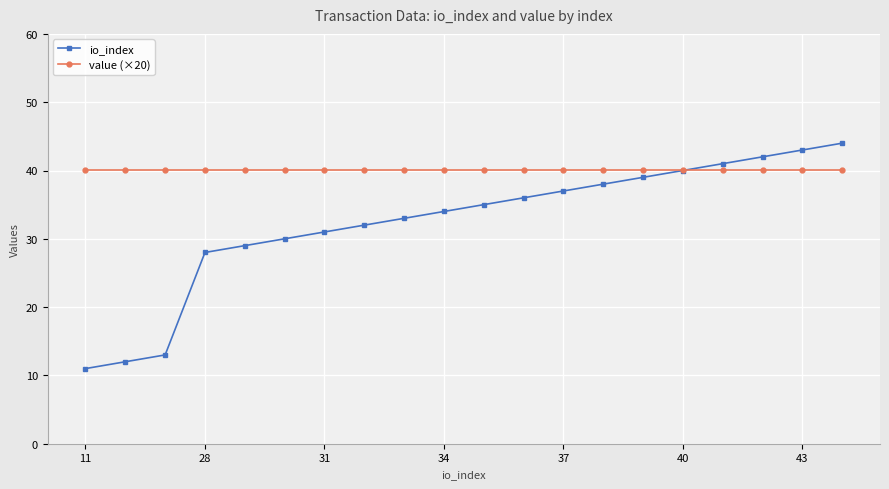

Rank the series by their average value, from highest to lowest.

value (×20), io_index